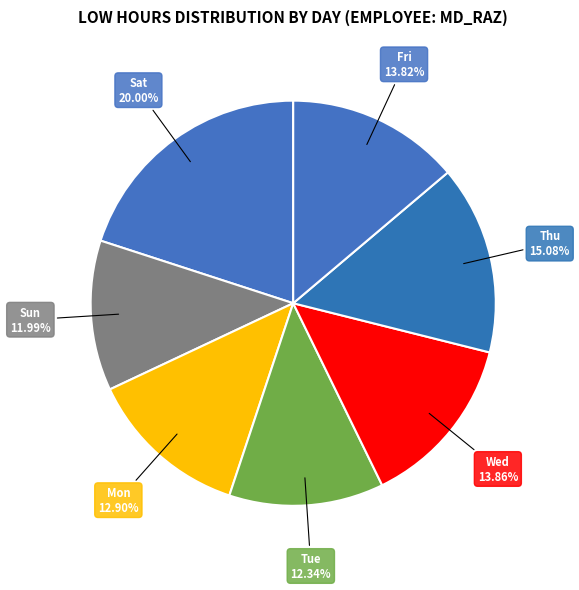

Which slice is the smallest?

27-Sun